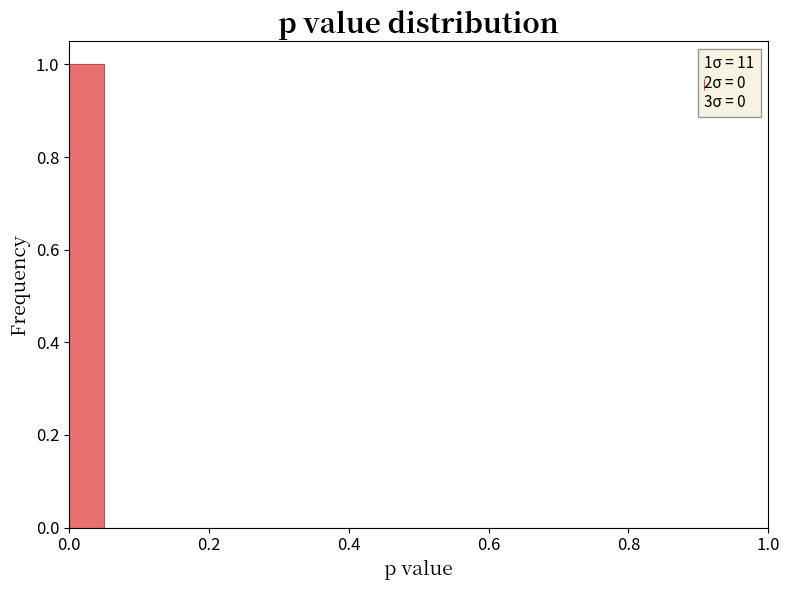

Read against the x-axis, roughly where is the centre of the tallest bar?

0.02